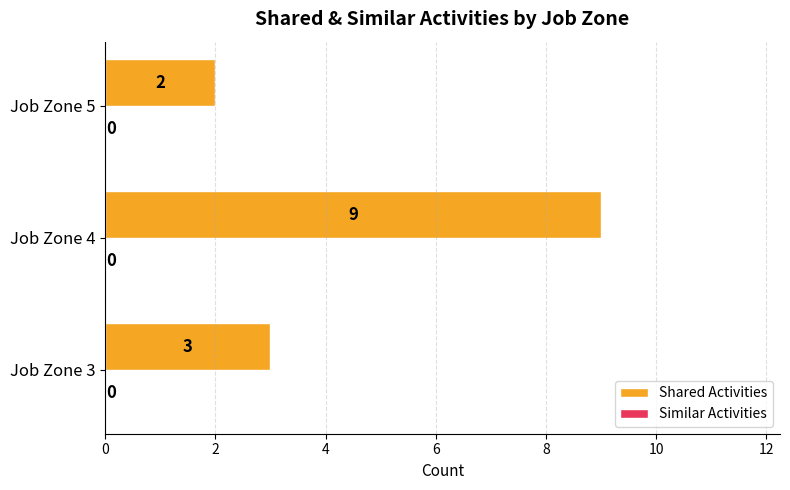

Reading bottom to top, transcribe all the data shown in this chart.

3	9	2